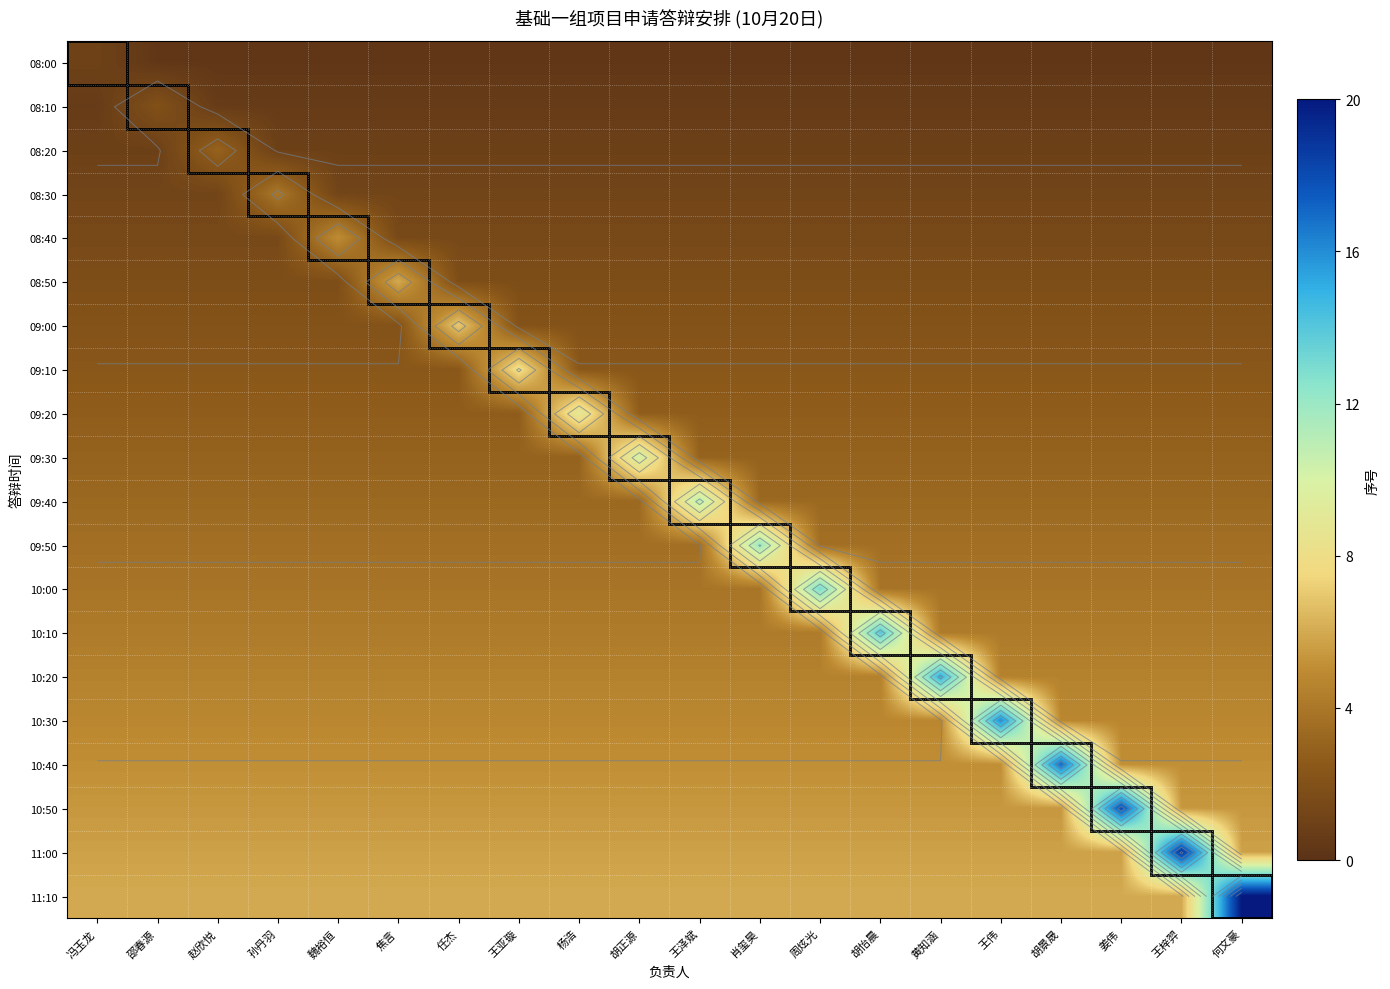

The value of 09:10 at 冯玉龙 is 2.4. True or false?

True